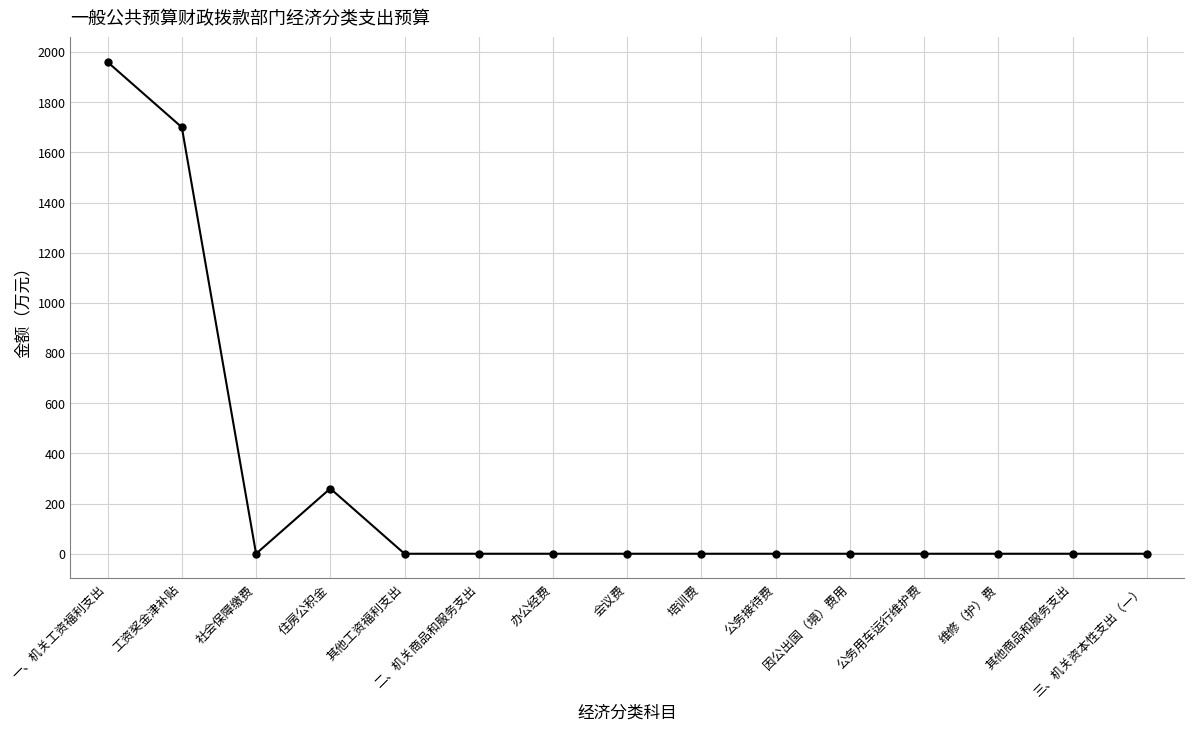

Where is the first local minimum?

社会保障缴费